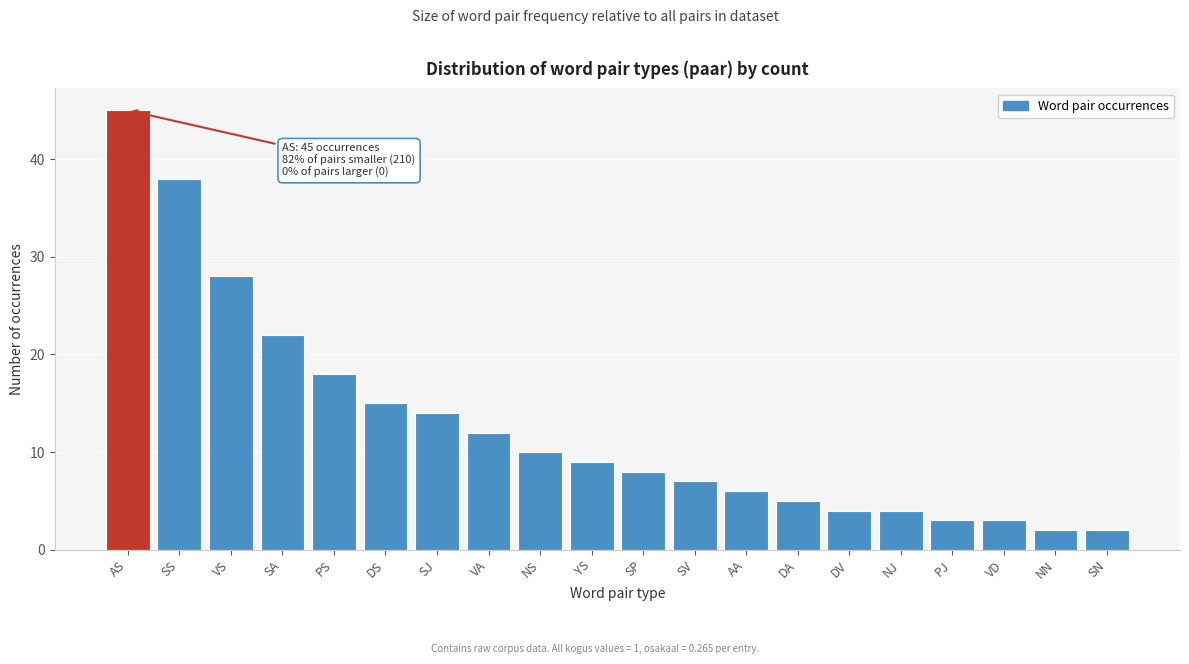

Reading left to right, transcribe all the data shown in this chart.

AS=45	SS=38	VS=28	SA=22	PS=18	DS=15	SJ=14	VA=12	NS=10	YS=9	SP=8	SV=7	AA=6	DA=5	DV=4	NJ=4	PJ=3	VD=3	NN=2	SN=2